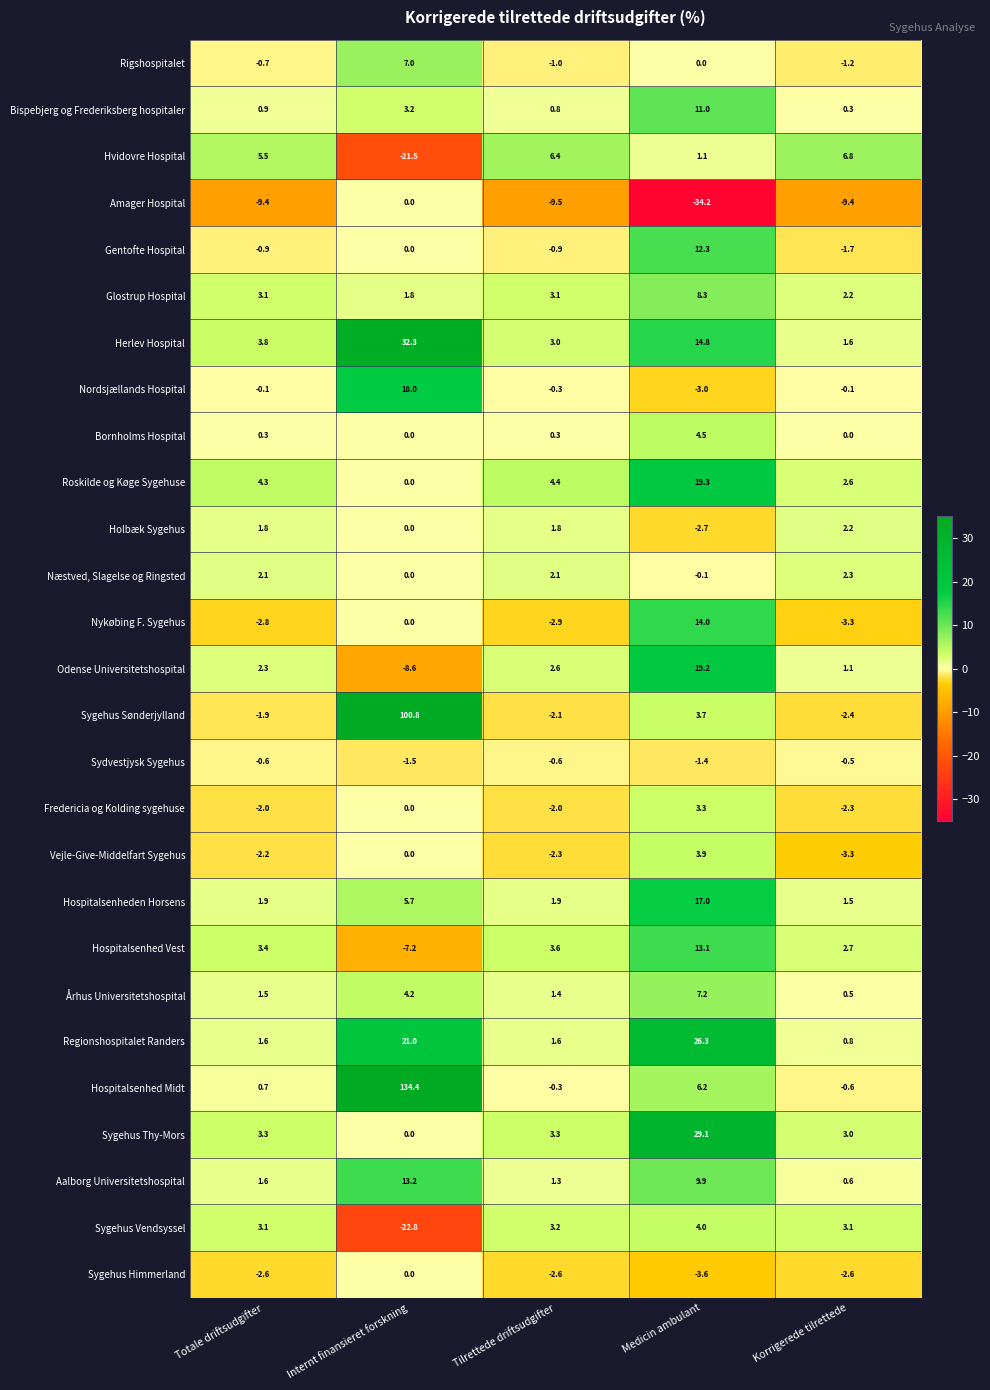

What is the difference between the maximum and minimum values in the Sygehus Thy-Mors series?

29.1